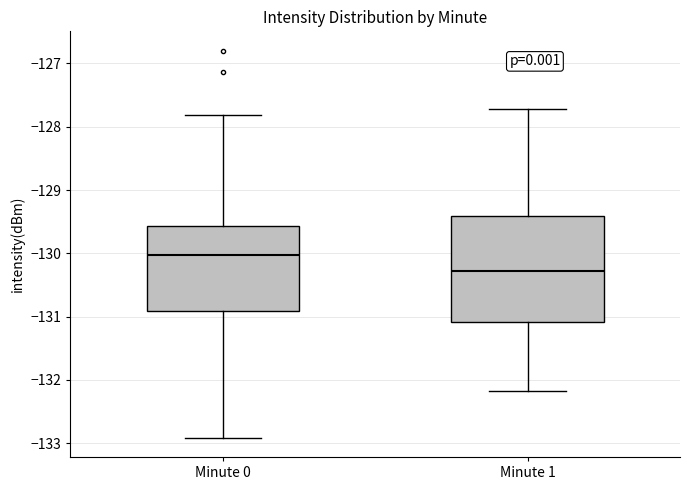

Which box's median line is the lowest?

Minute 1